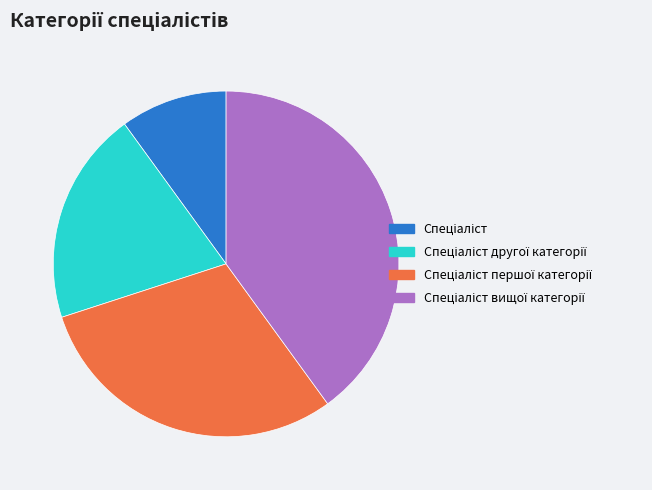

Is there any slice that represents more than half of the pie?

No